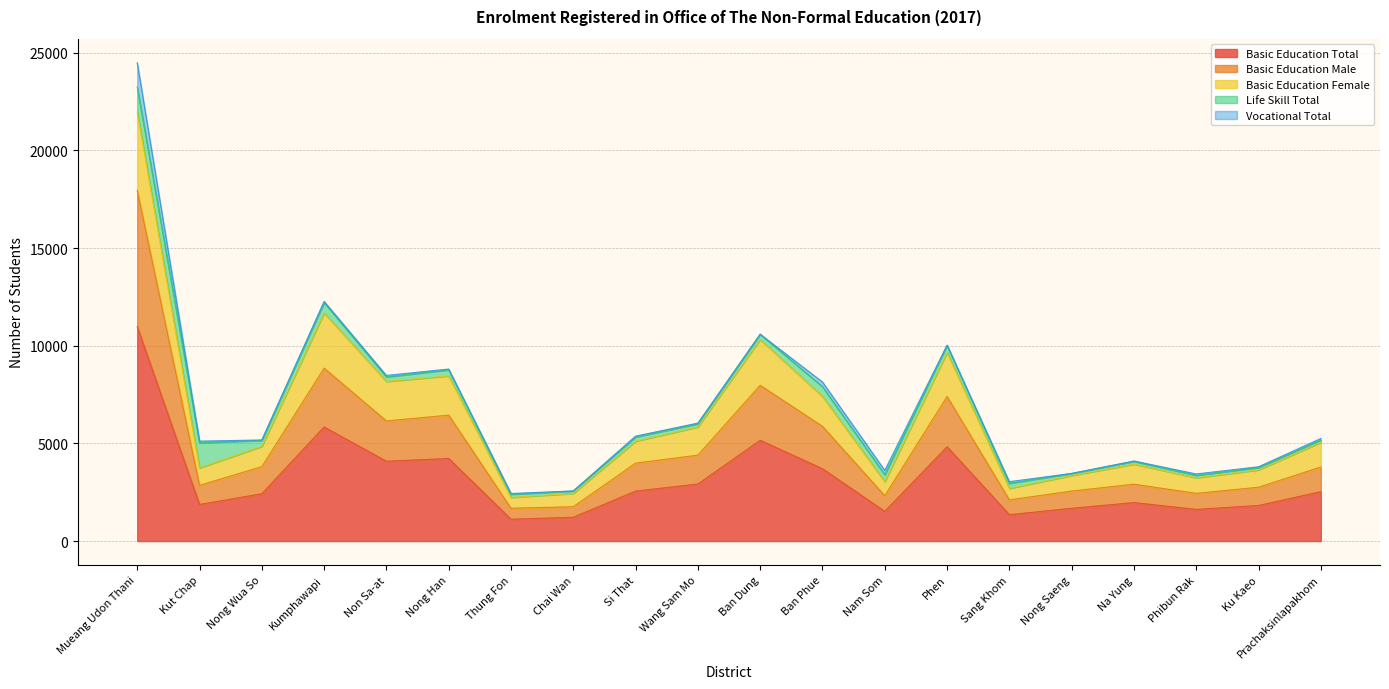

At which label is Basic Education Total closest to 6047?

Kumphawapi